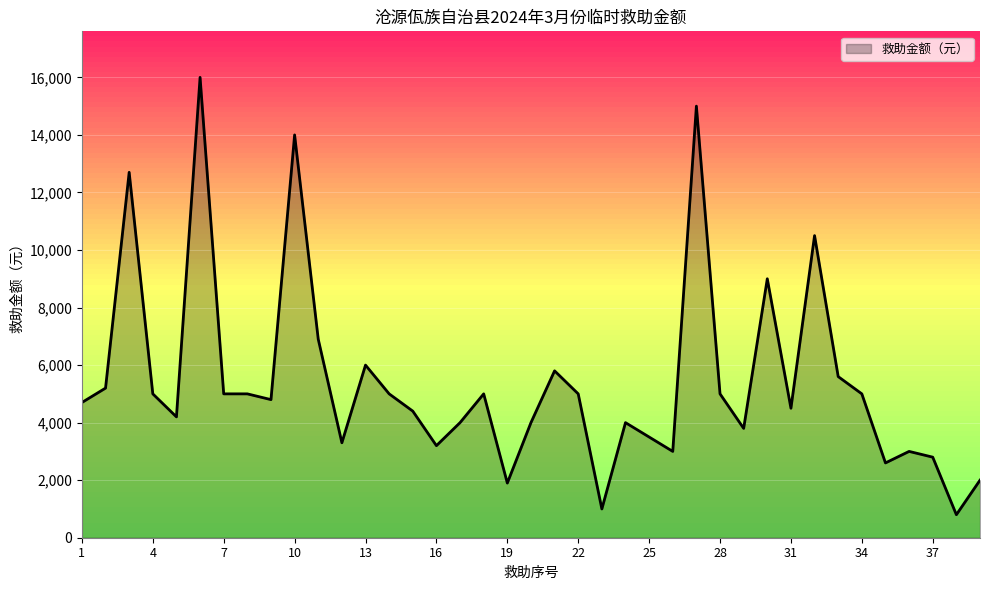

What is the minimum value shown in the chart?

800